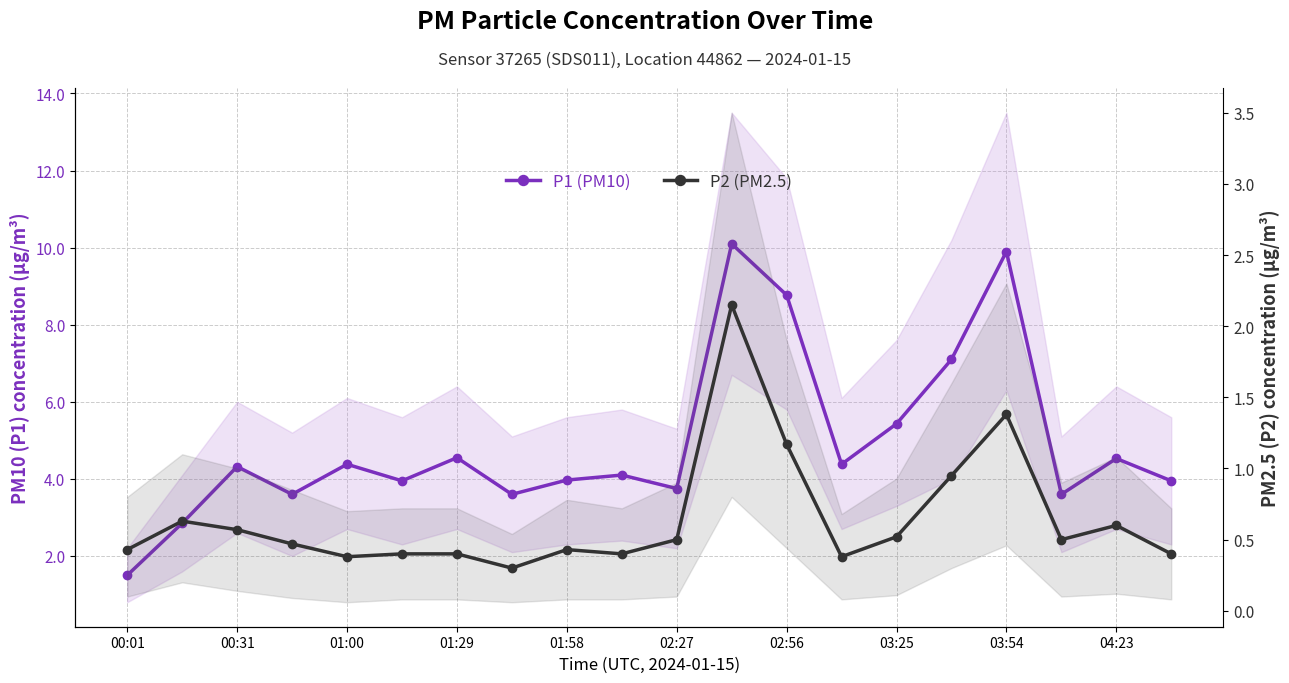

How many interior local peaks does the P1 (PM10) series have?

7